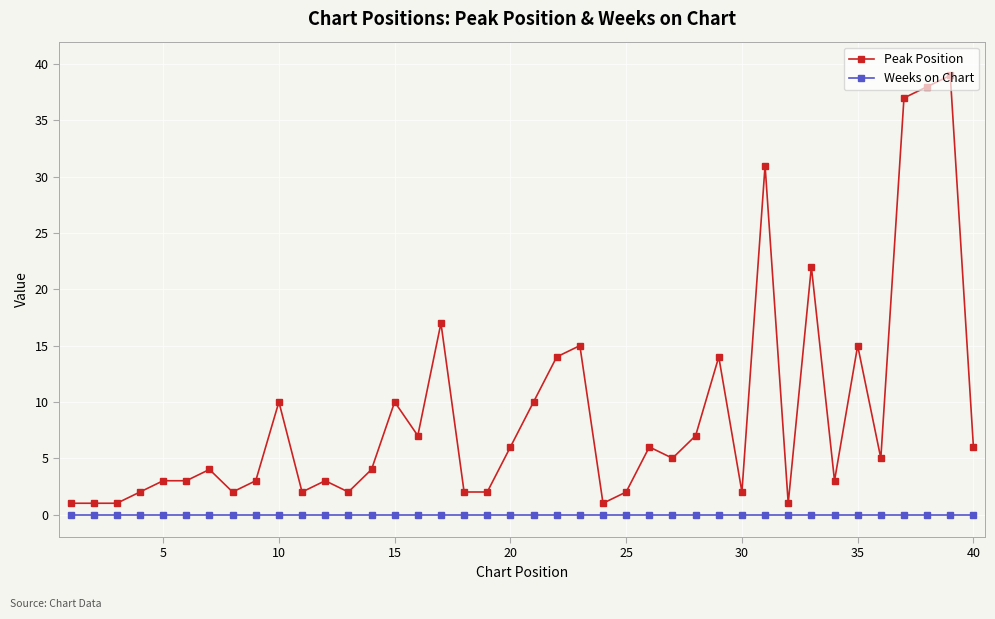

Reading left to right, list all the values displayed in this chart.

Peak Position: 1	1	1	2	3	3	4	2	3	10	2	3	2	4	10	7	17	2	2	6	10	14	15	1	2	6	5	7	14	2	31	1	22	3	15	5	37	38	39	6
Weeks on Chart: 0	0	0	0	0	0	0	0	0	0	0	0	0	0	0	0	0	0	0	0	0	0	0	0	0	0	0	0	0	0	0	0	0	0	0	0	0	0	0	0